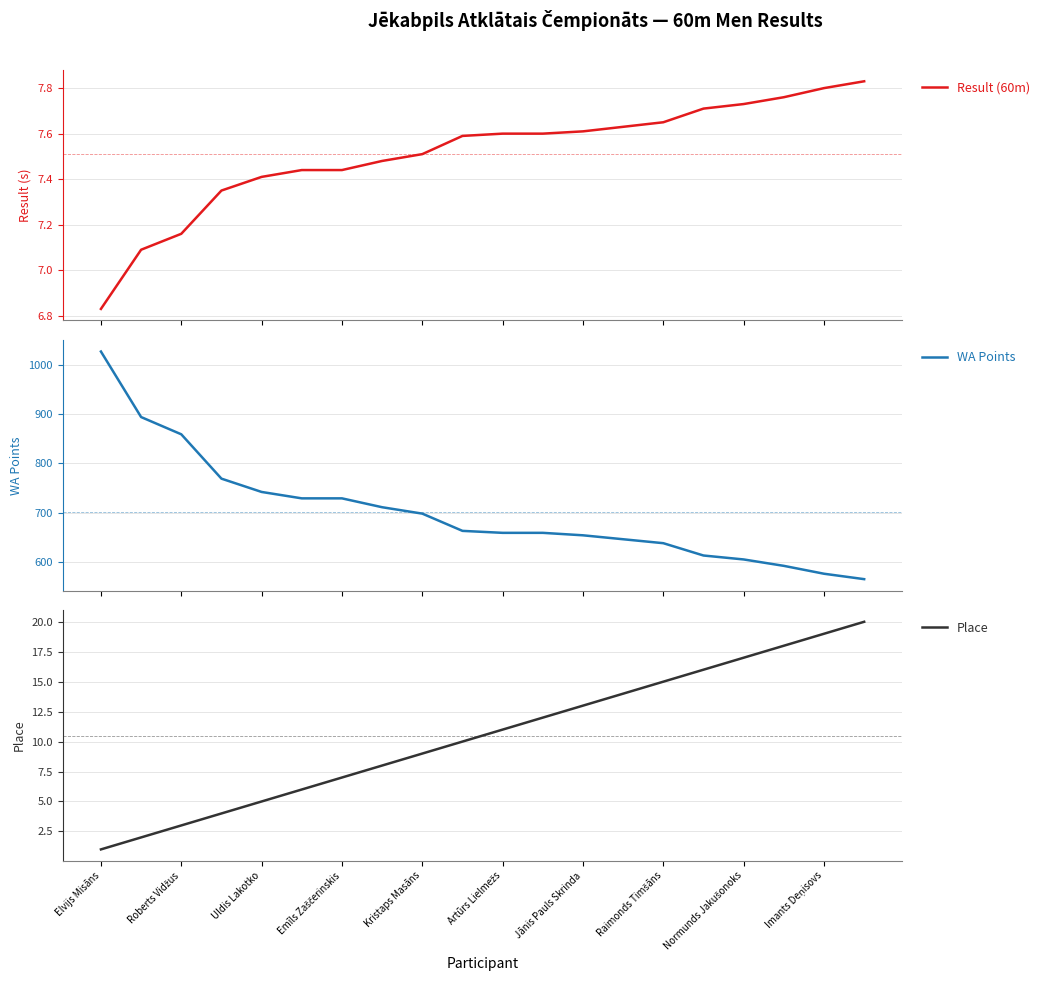

What is the highest value of the WA Points series?

1027